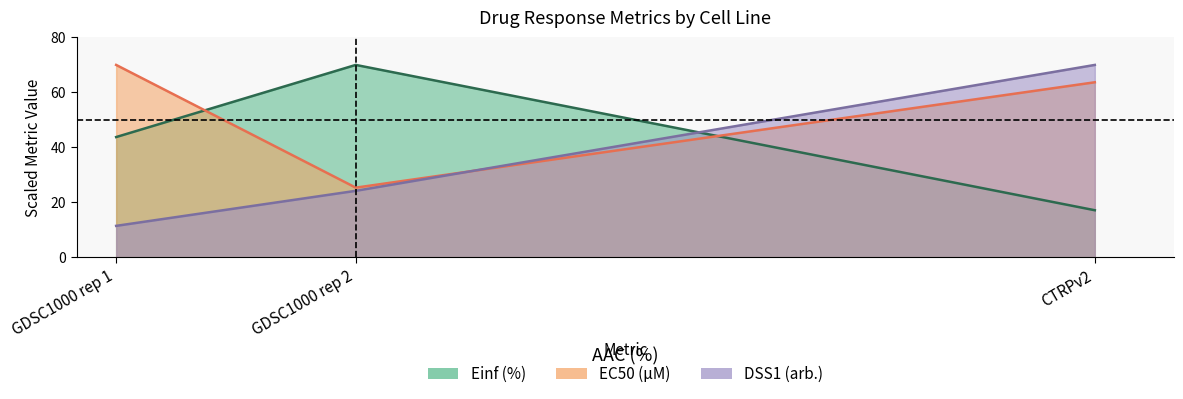

At which label does DSS1 (arb.) first exceed 24?

GDSC1000 rep 2